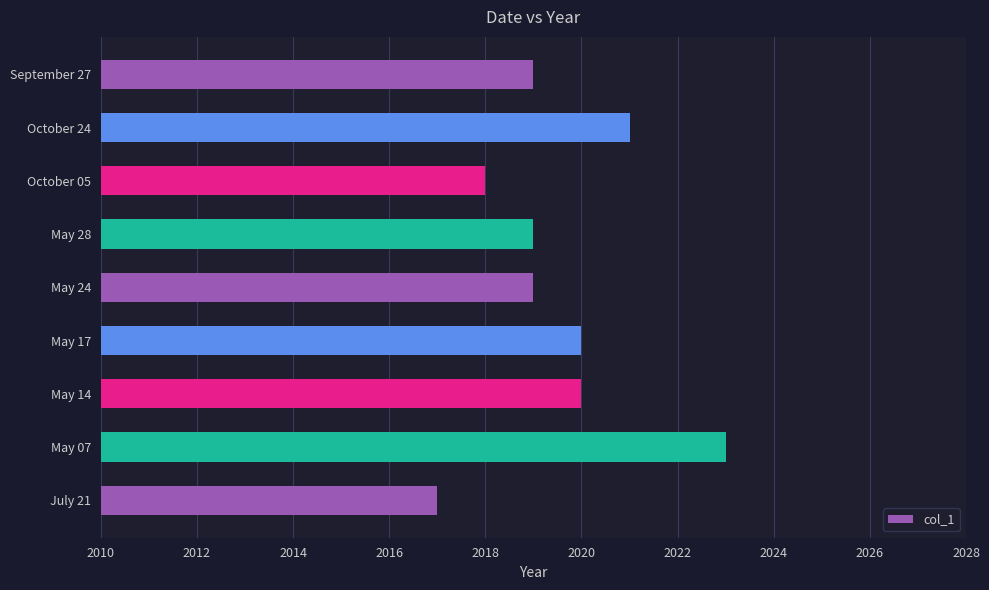

Is it true that the value at May 14 is 2020?

True